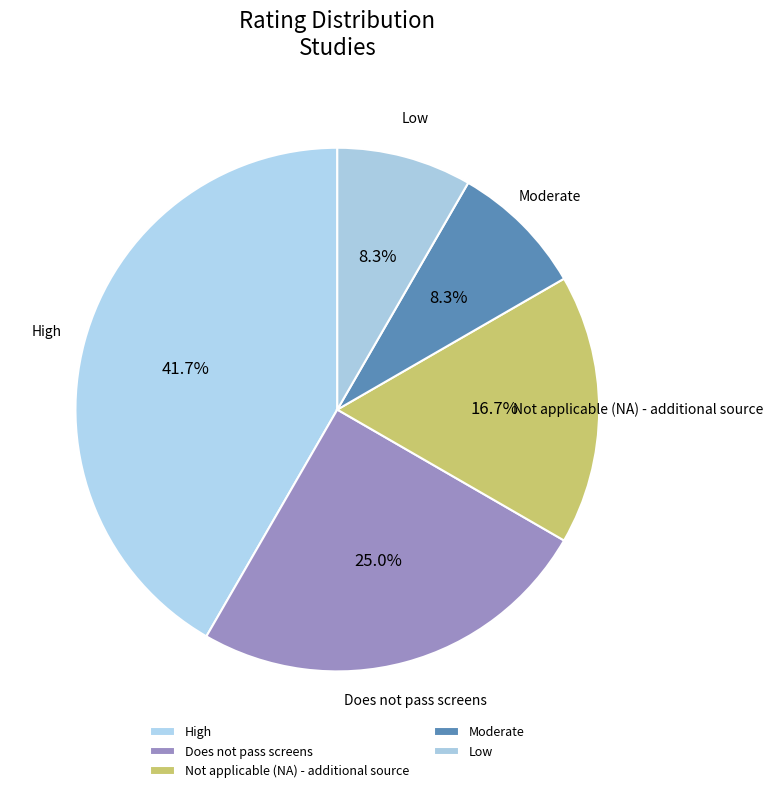

How many slices are in this pie chart?

5